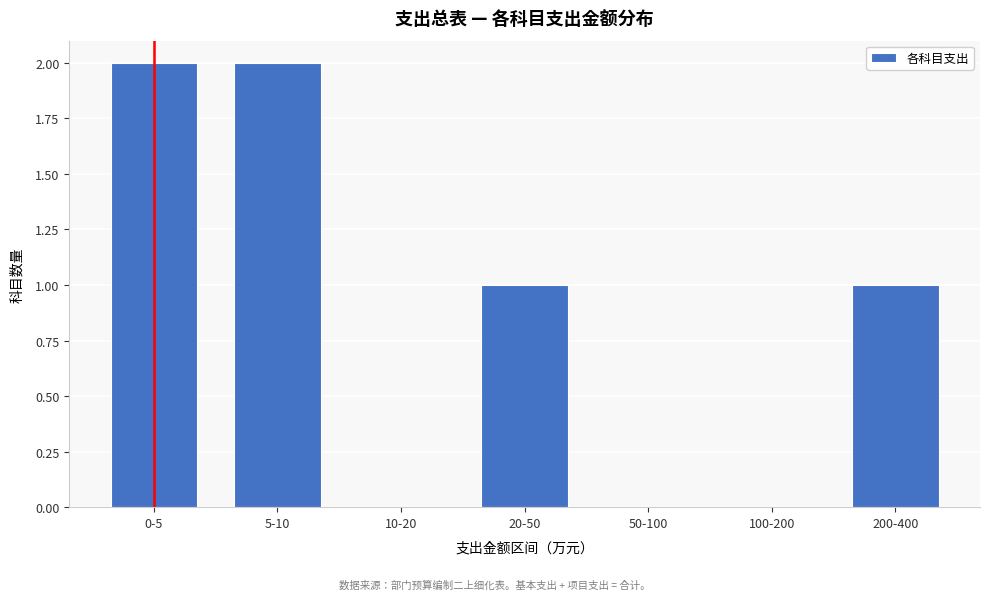

Reading left to right, transcribe all the data shown in this chart.

0-5=2	5-10=2	10-20=0	20-50=1	50-100=0	100-200=0	200-400=1